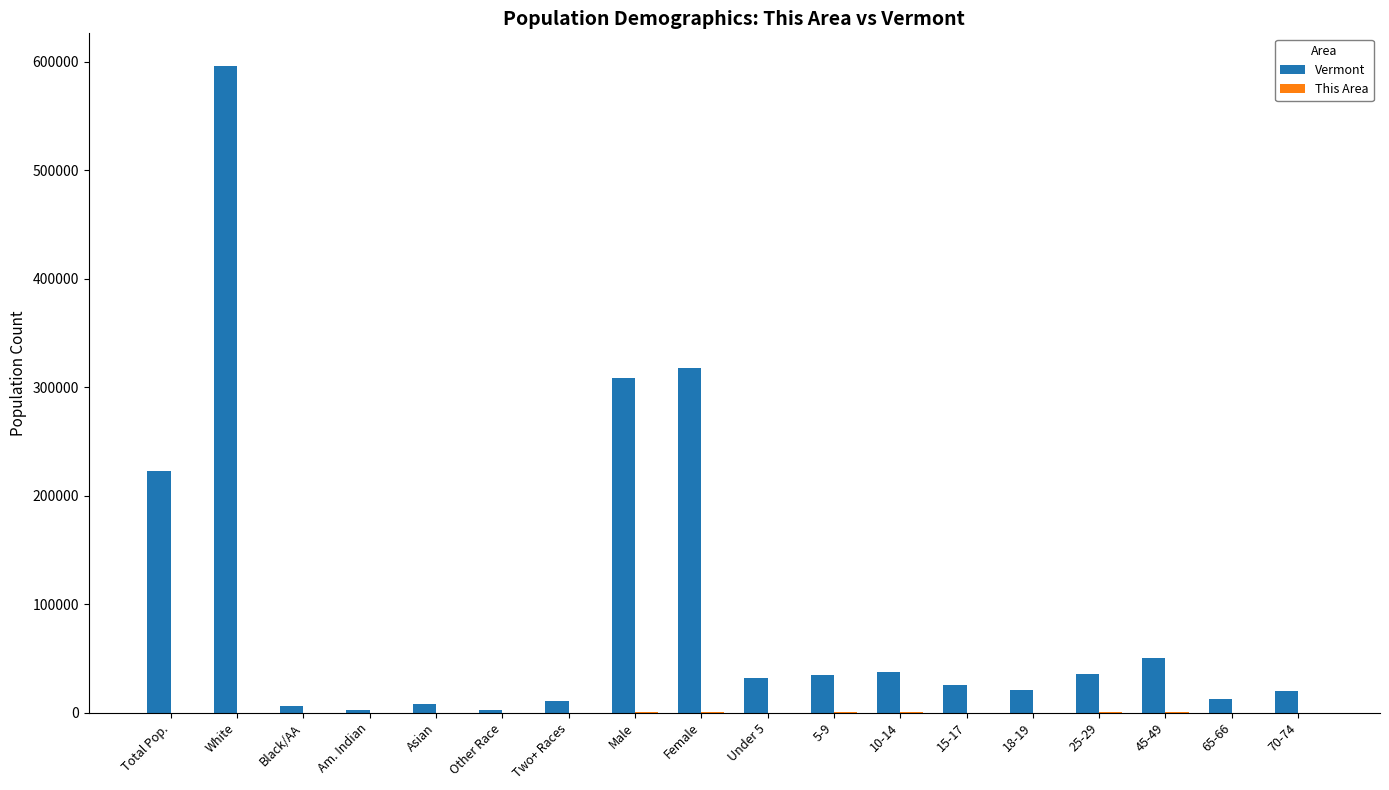

Between Total Pop. and 45-49, which series saw the biggest shift?

Vermont